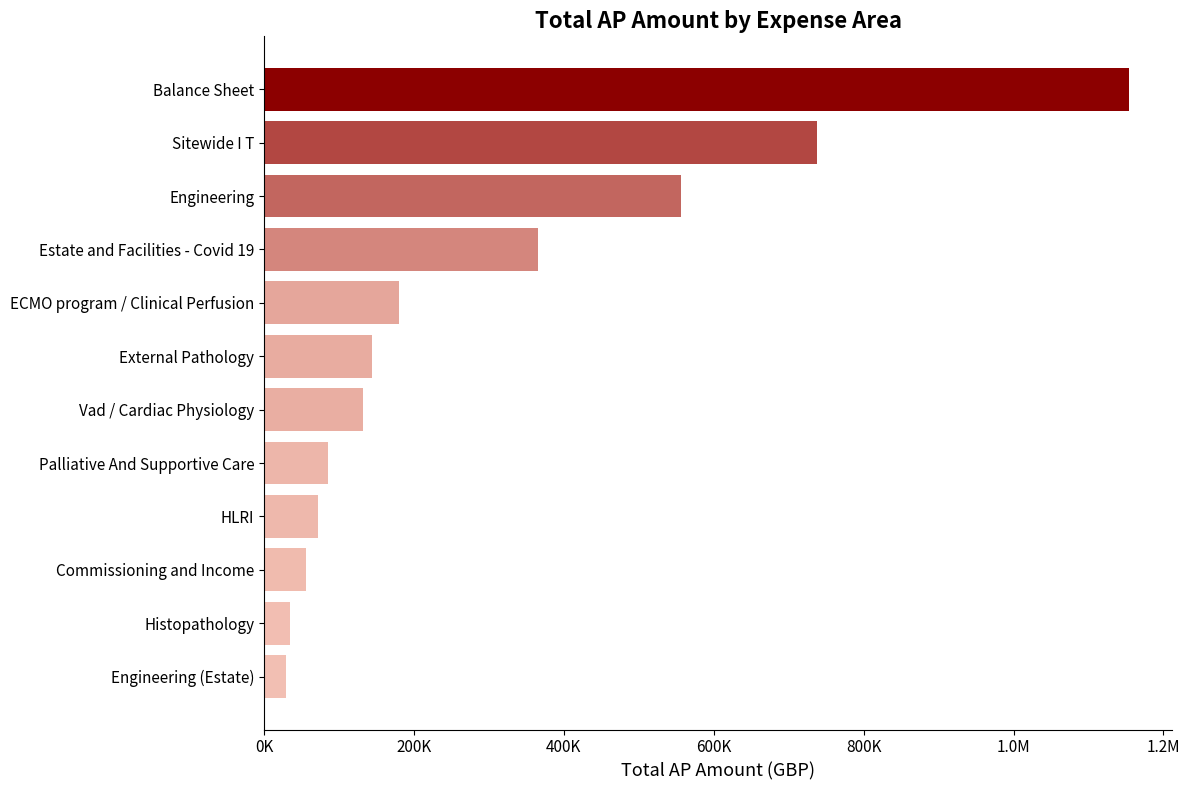

What is the minimum value shown in the chart?

28800.0